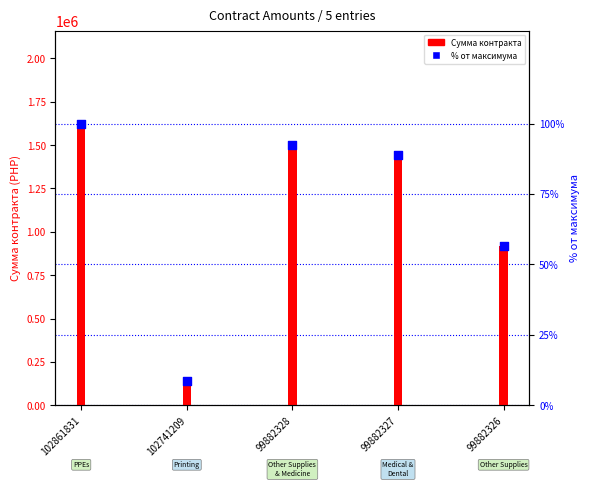

Approximately how many times larger is the value at 99882326 compared to 102861831?

0.6